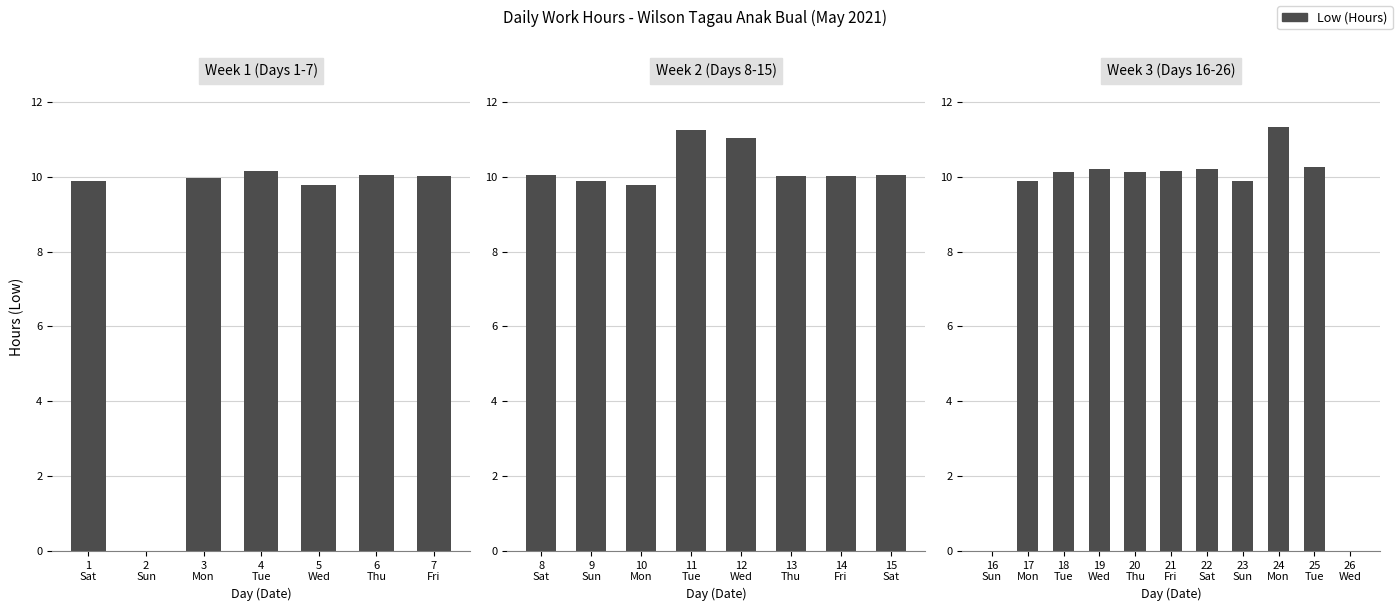

The chart shows a value of 6.0 at 22 Sat. True or false?

False